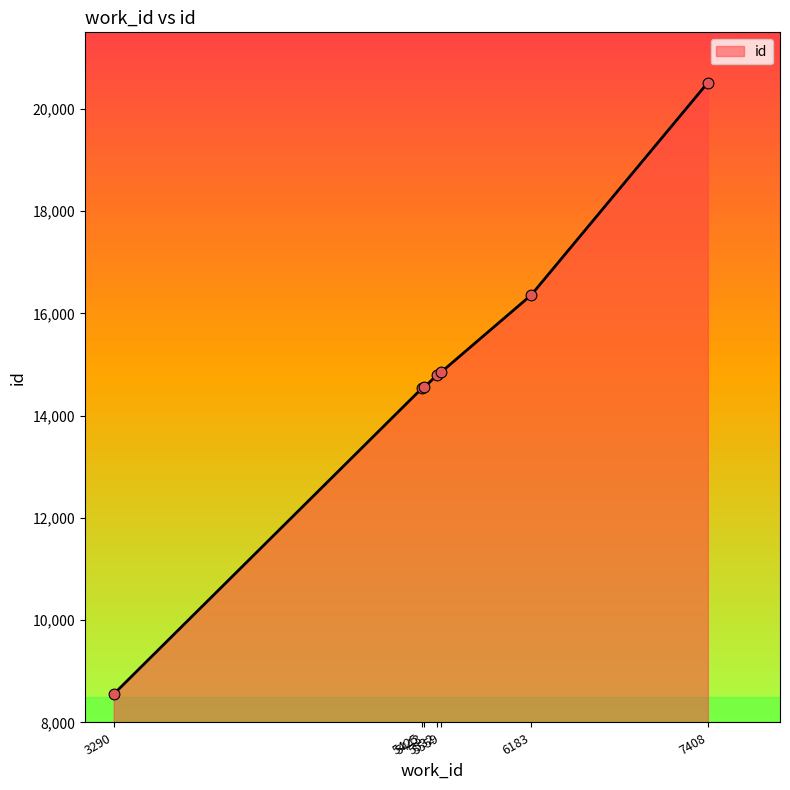

What is the ratio of the value at 5443 to the value at 5425?

1.0